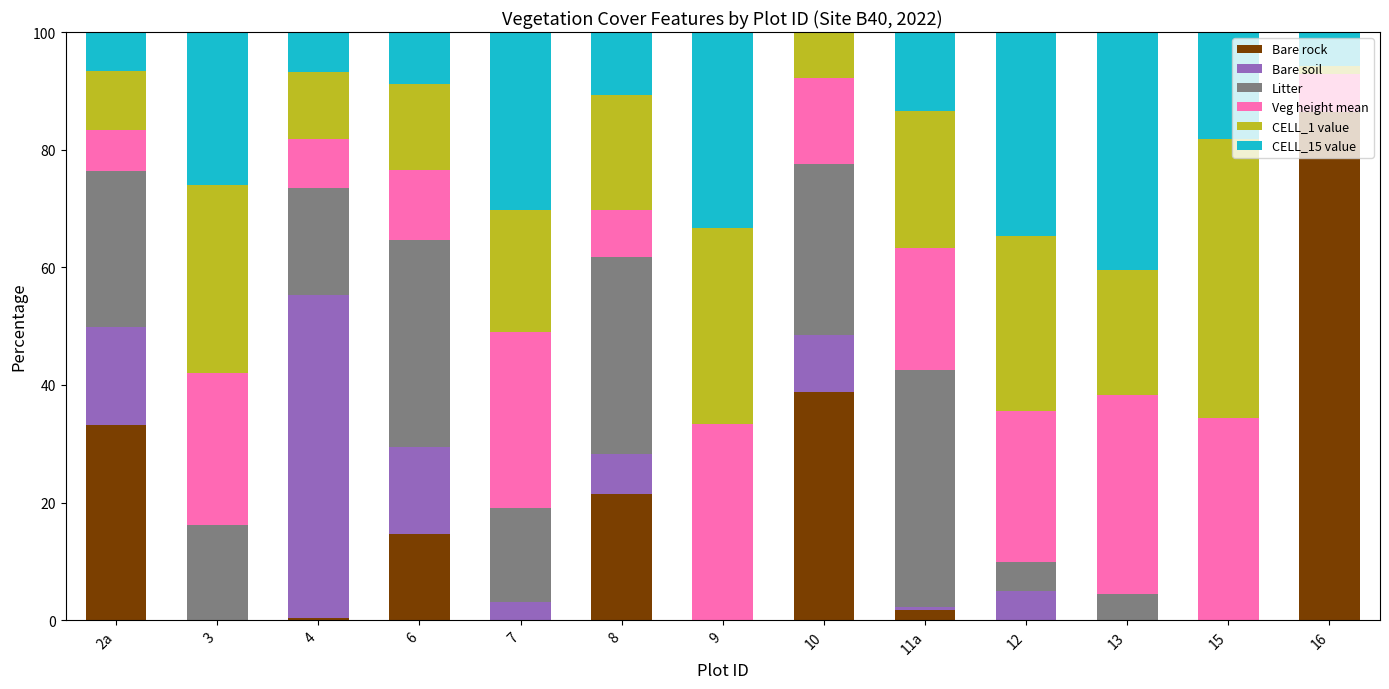

Is it true that Bare rock equals 57.4 at 16?

False